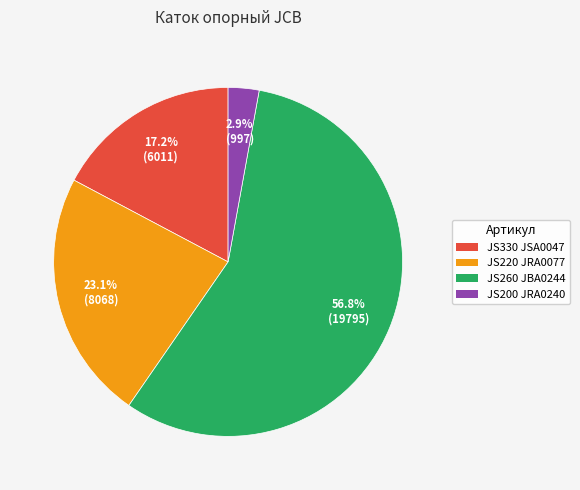

Does any single category account for the majority?

Yes